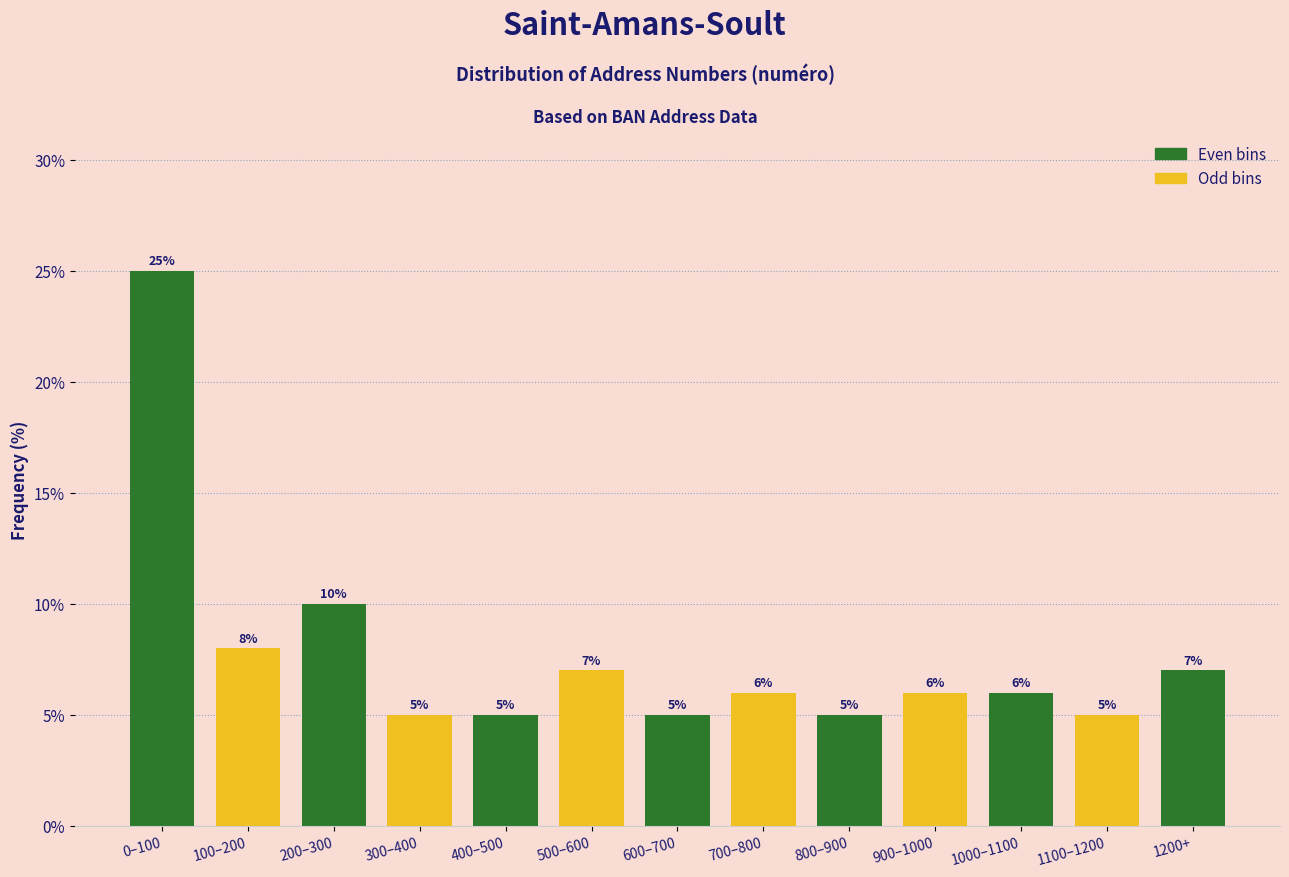

Reading left to right, what are all the values shown in this chart?

0–100=25.0	100–200=8.0	200–300=10.0	300–400=5.0	400–500=5.0	500–600=7.0	600–700=5.0	700–800=6.0	800–900=5.0	900–1000=6.0	1000–1100=6.0	1100–1200=5.0	1200+=7.0